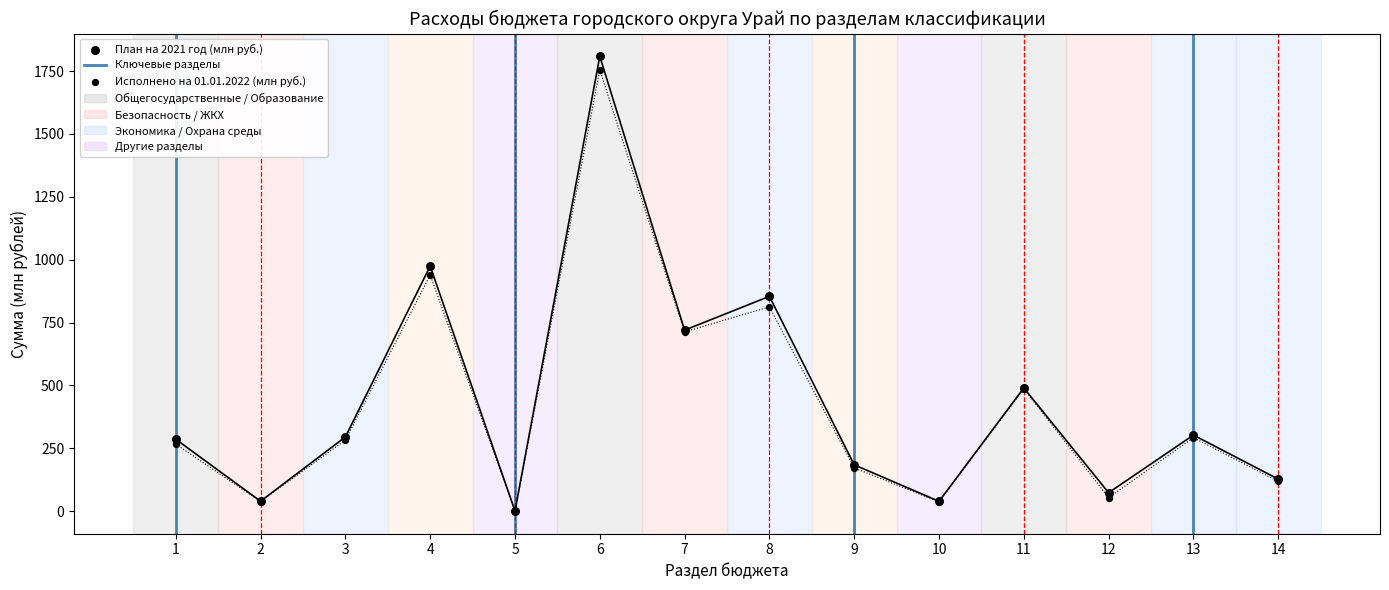

At how many categories does at least one series exceed 1256?

1